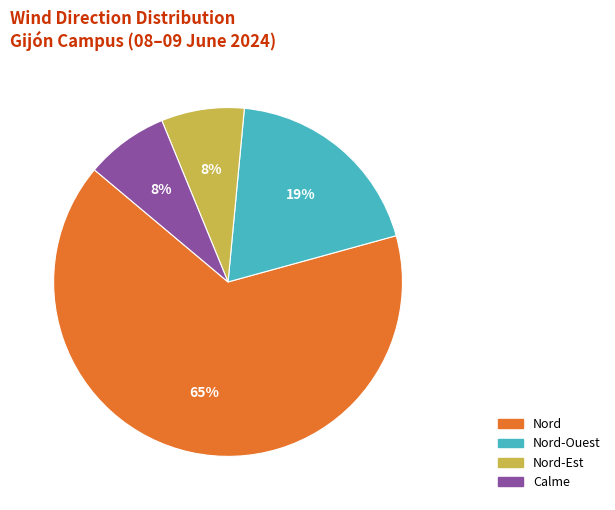

Does any single category account for the majority?

Yes